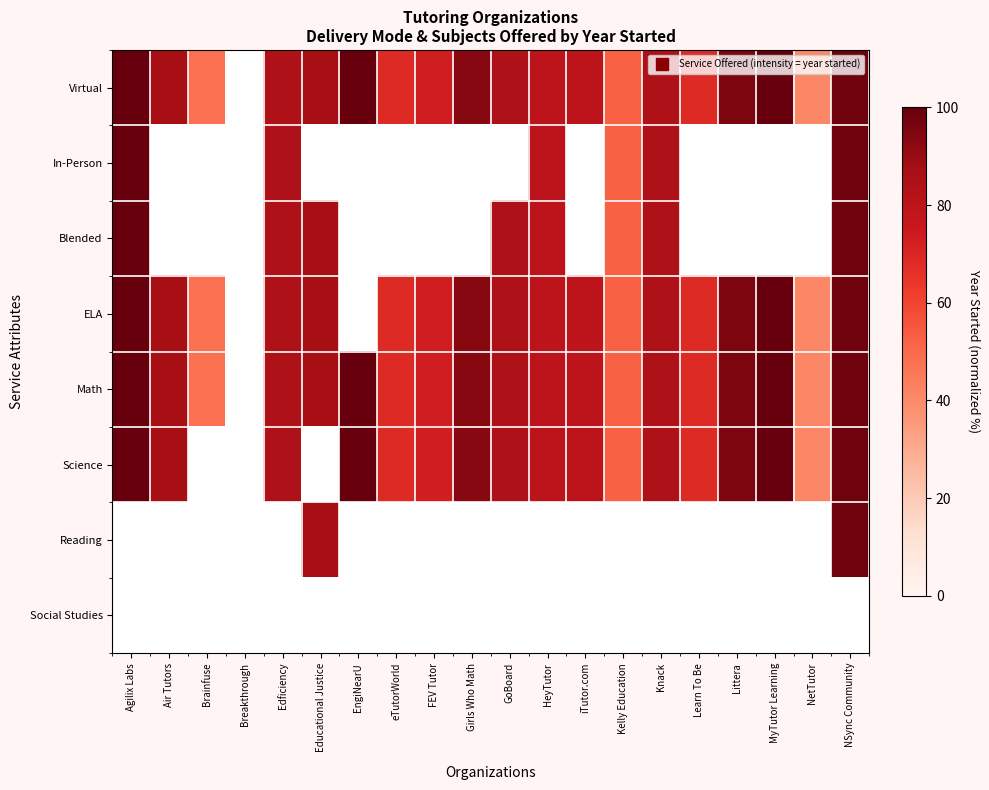

At which category is the sum across all series the highest?

NSync Community